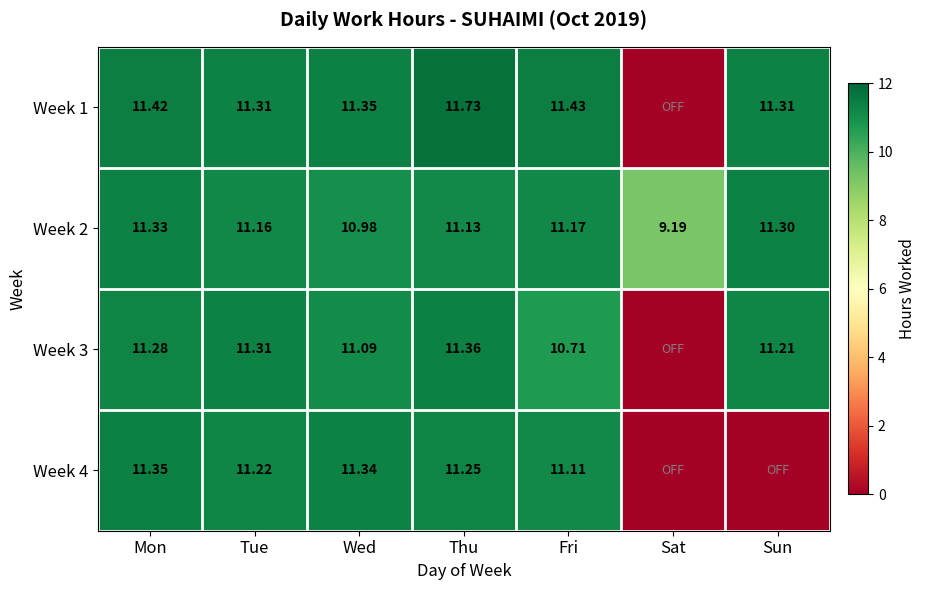

At which label is Week 2 closest to 10?

Sat